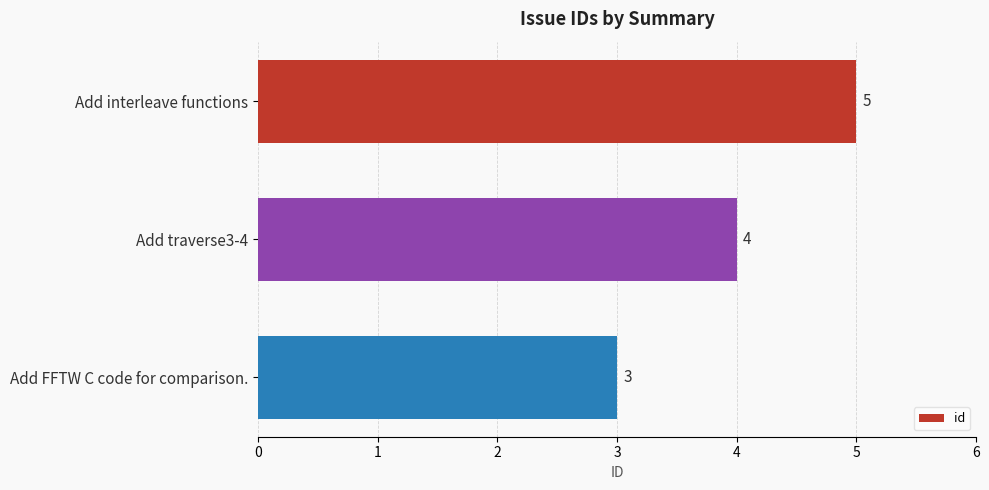

The value at Add FFTW C code for comparison. is 5. True or false?

False